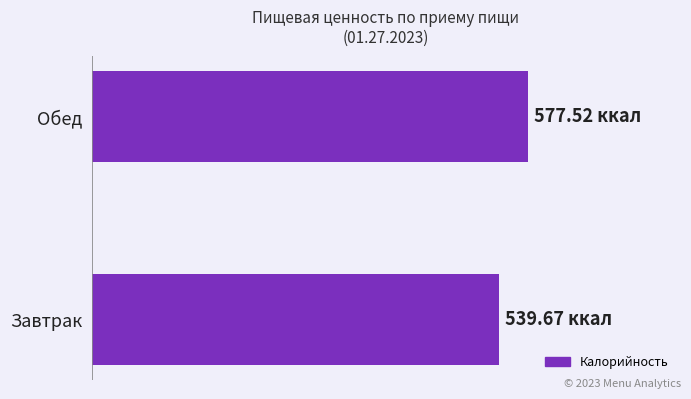

Does the chart contain any negative values?

No